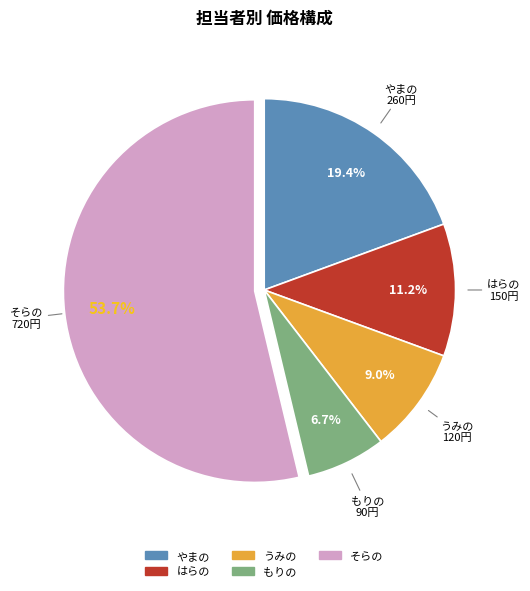

How many segments does this pie chart have?

5